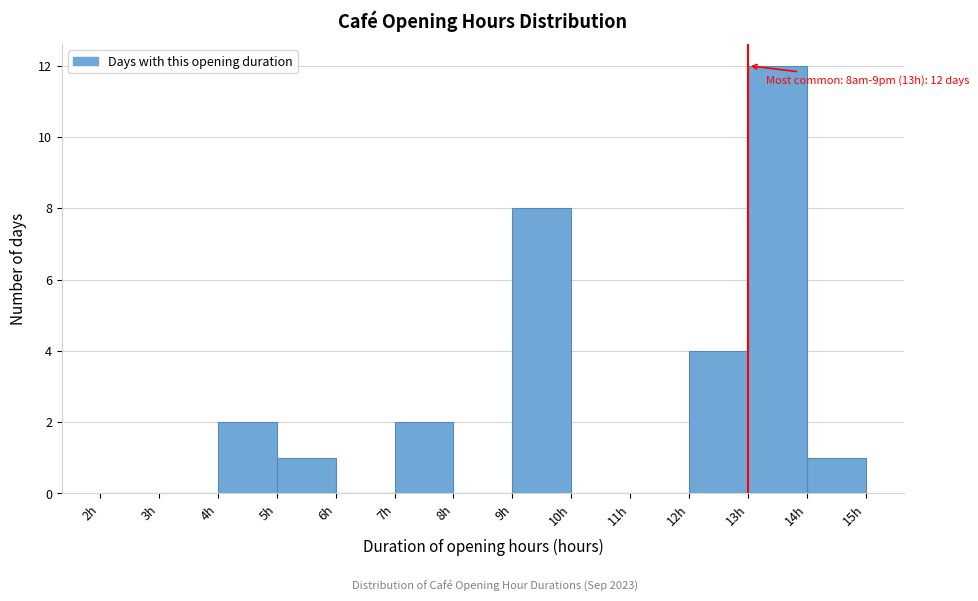

Over which range of the x-axis is the bar tallest?

13 to 14